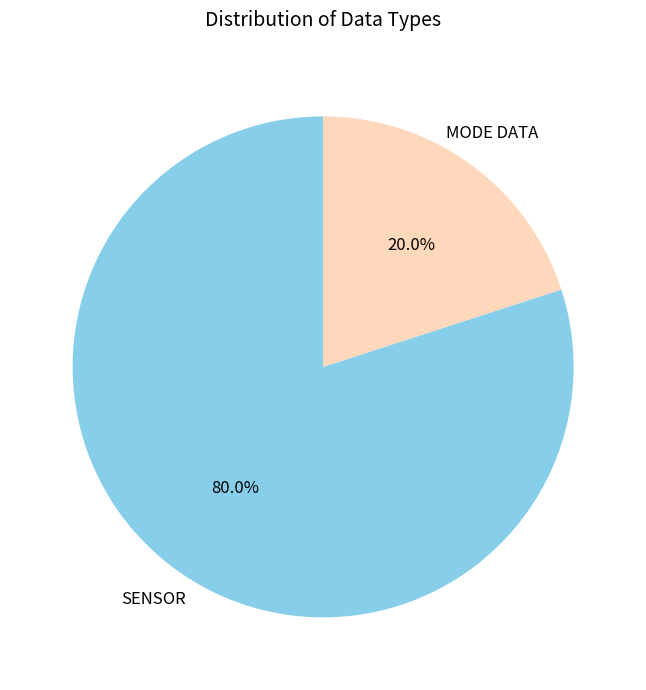

Is there any slice that represents more than half of the pie?

Yes